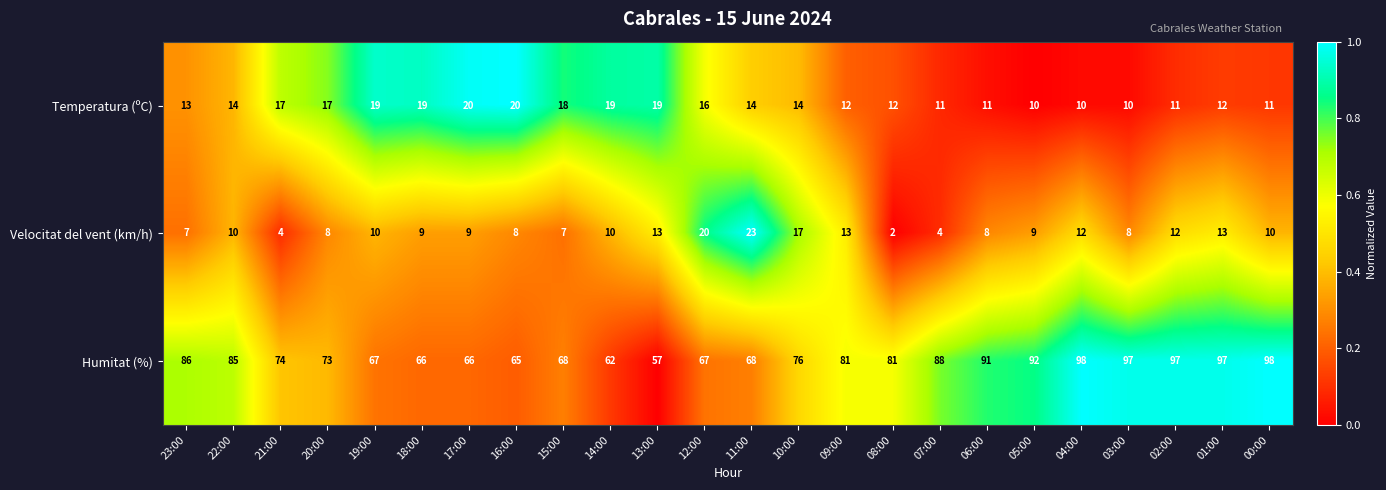

Rank the series at 14:00 from highest to lowest value.

Humitat (%), Temperatura (ºC), Velocitat del vent (km/h)